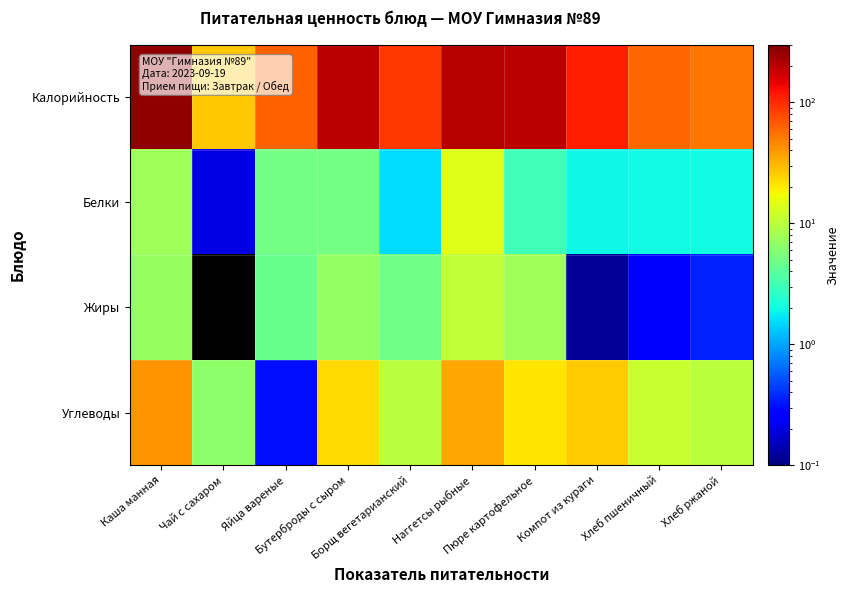

Rank the series by their maximum value, from lowest to highest.

Жиры, Белки, Углеводы, Калорийность